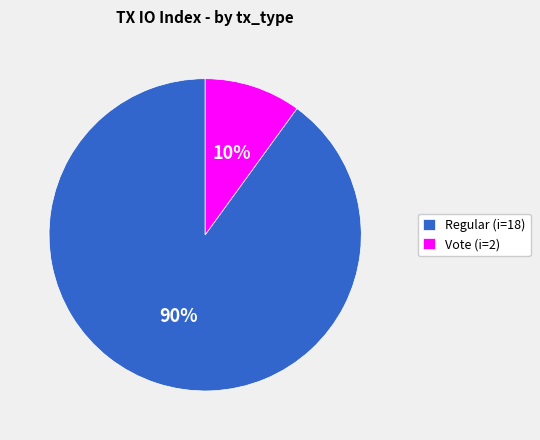

To the nearest percent, what is the average slice percentage?

50%